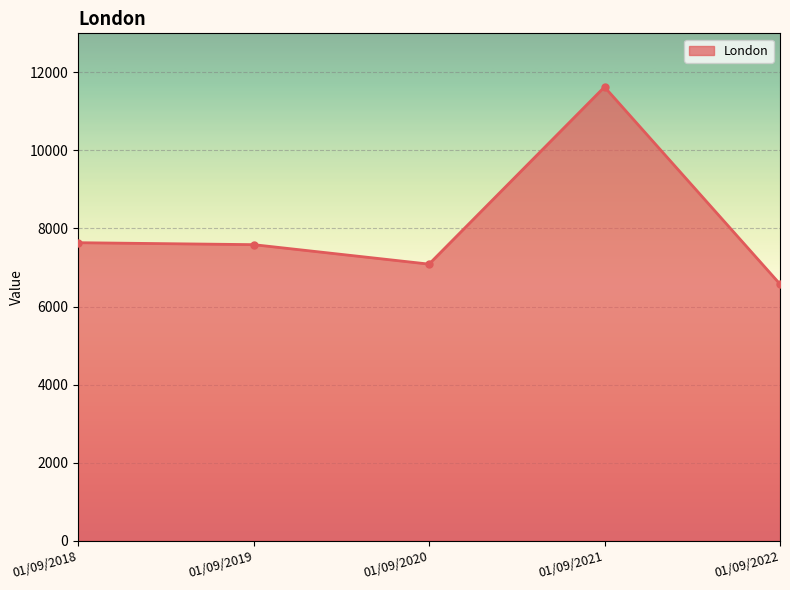

What is the value of the 2nd point from the left?

7586